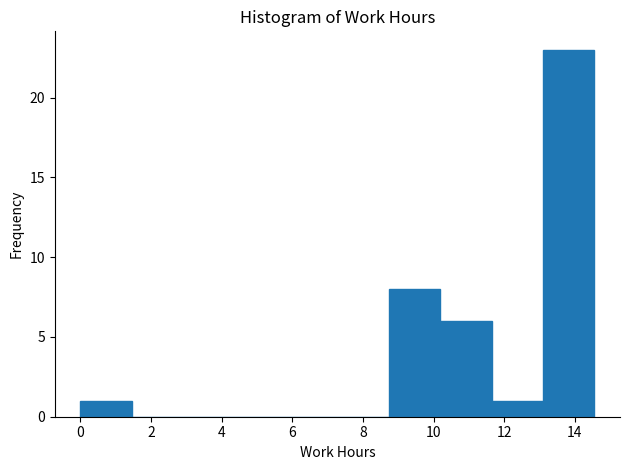

Reading left to right, list every bar in this chart as the range it spans on the x-axis followed by its height. Neither the bar edges nor the heights are printed on the chart, so give them approximately, as read against the axes.

0.0 to 1.4: 1
1.4 to 3.0: 0
3.0 to 4.4: 0
4.4 to 5.8: 0
5.8 to 7.2: 0
7.2 to 8.8: 0
8.8 to 10.2: 8
10.2 to 11.6: 6
11.6 to 13.0: 1
13.0 to 14.6: 23